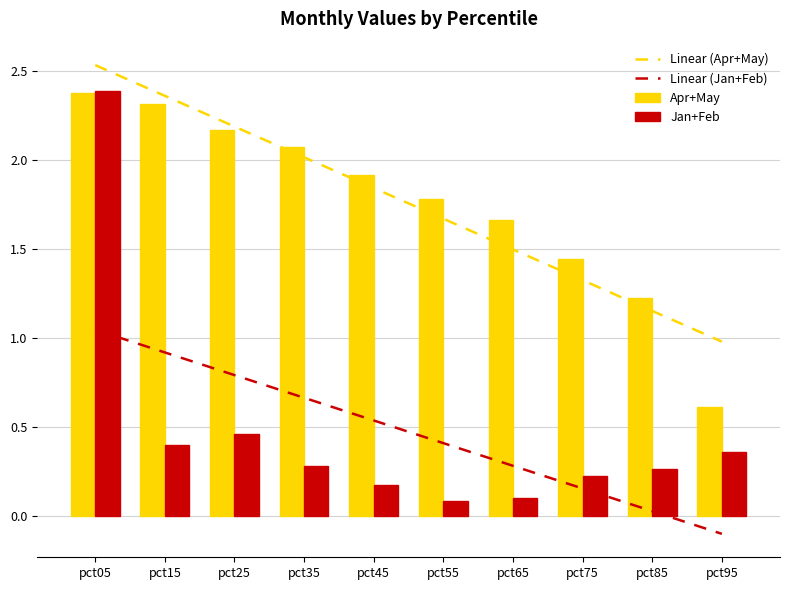

Which series has the widest spread of values?

Jan+Feb